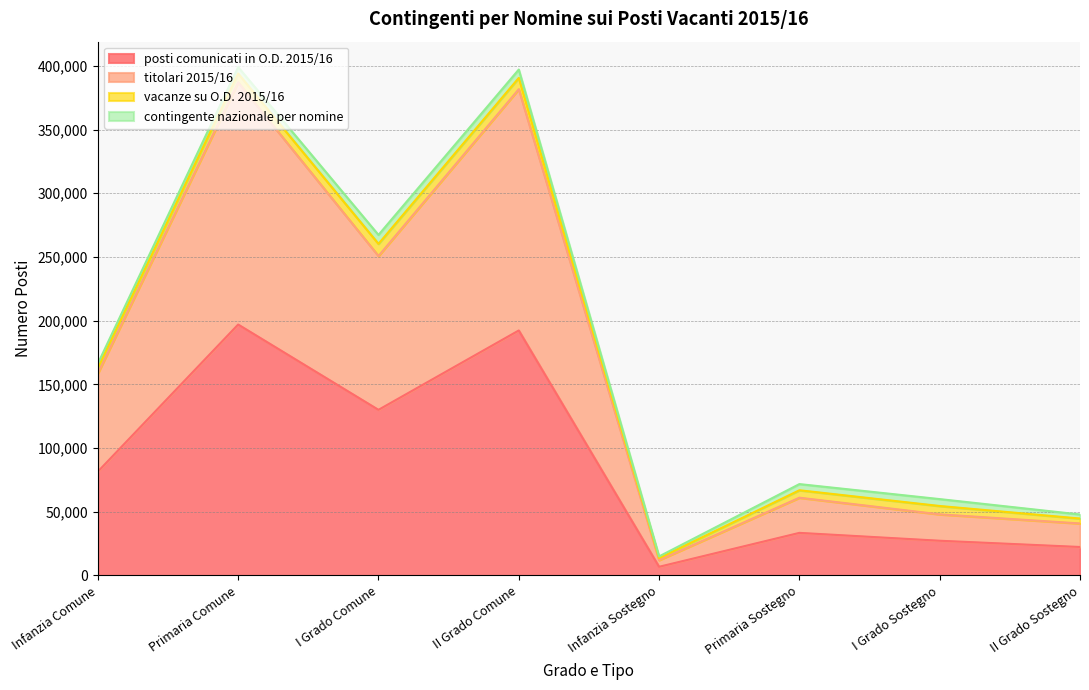

True or false: titolari 2015/16 and posti comunicati in O.D. 2015/16 cross at least once.

False